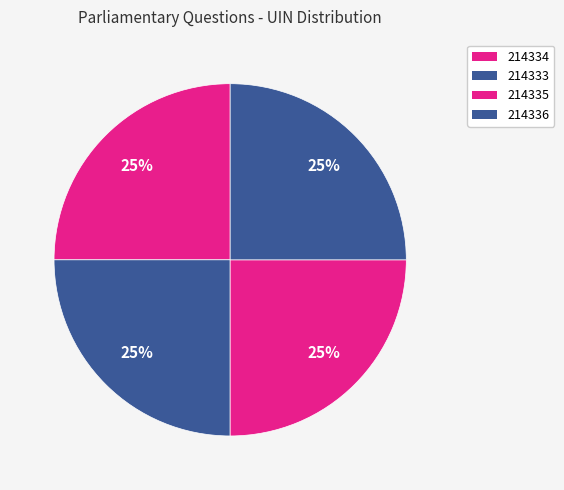

To the nearest percent, what is the combined percentage of 214336 and 214333?

50%